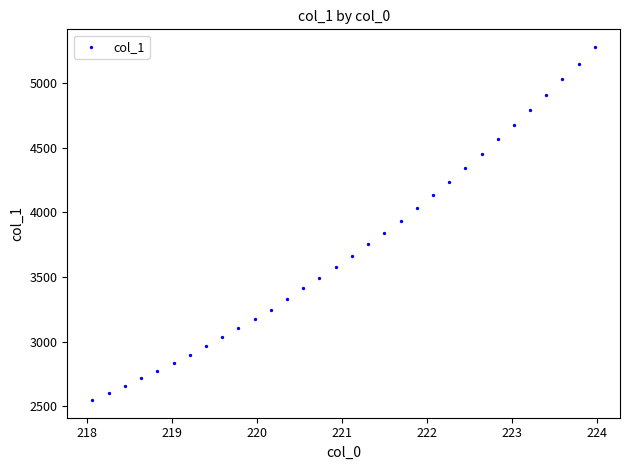

What is the range of X values (max minus min)?

5.9